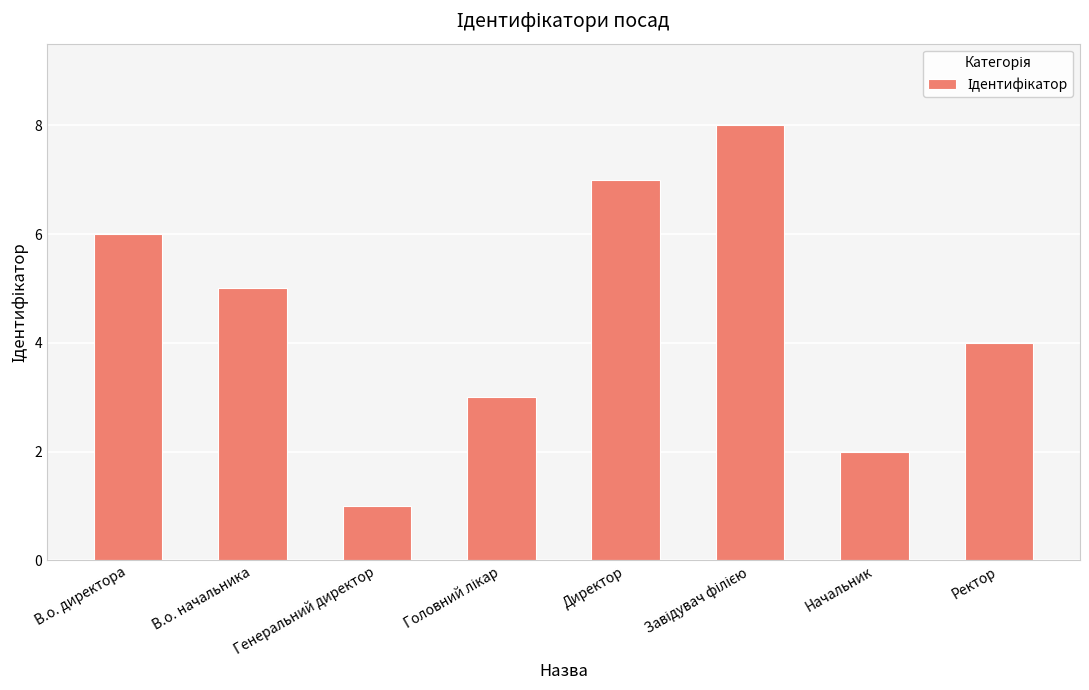

What position from the left is В.о. директора?

1